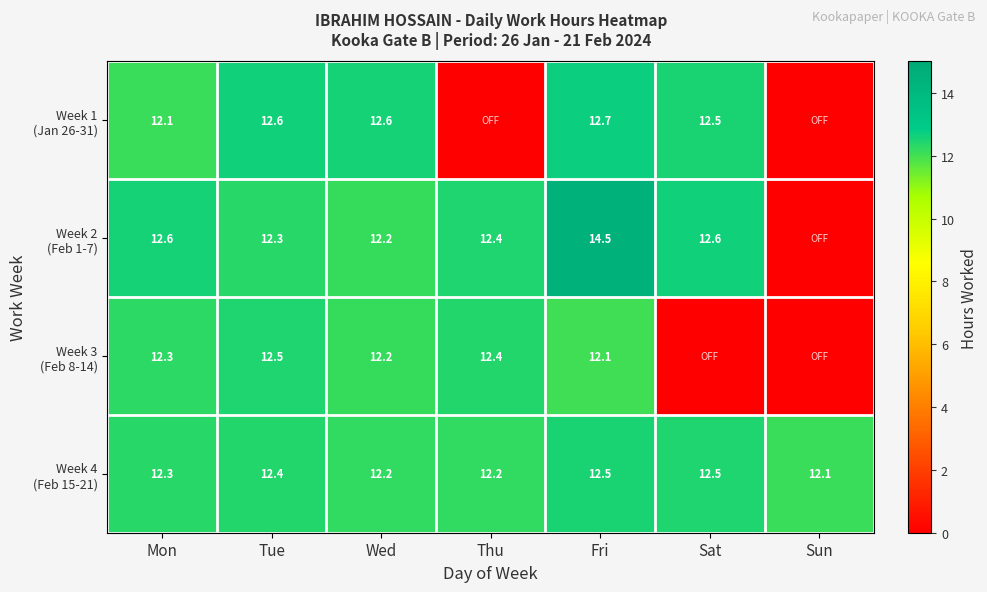

What is the total value across all series at Wed?

49.2